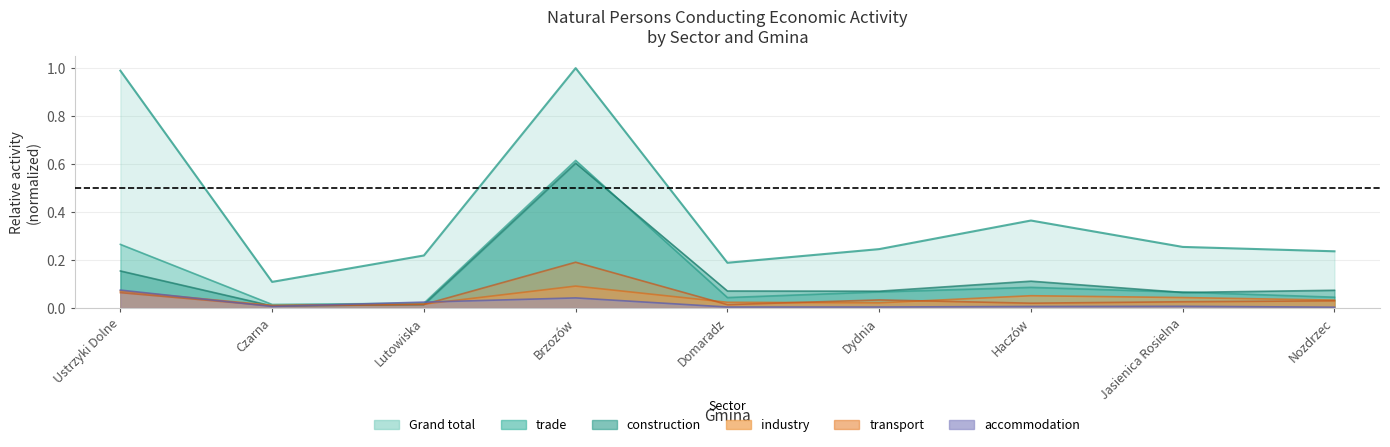

At which category is the sum across all series the highest?

Brzozów